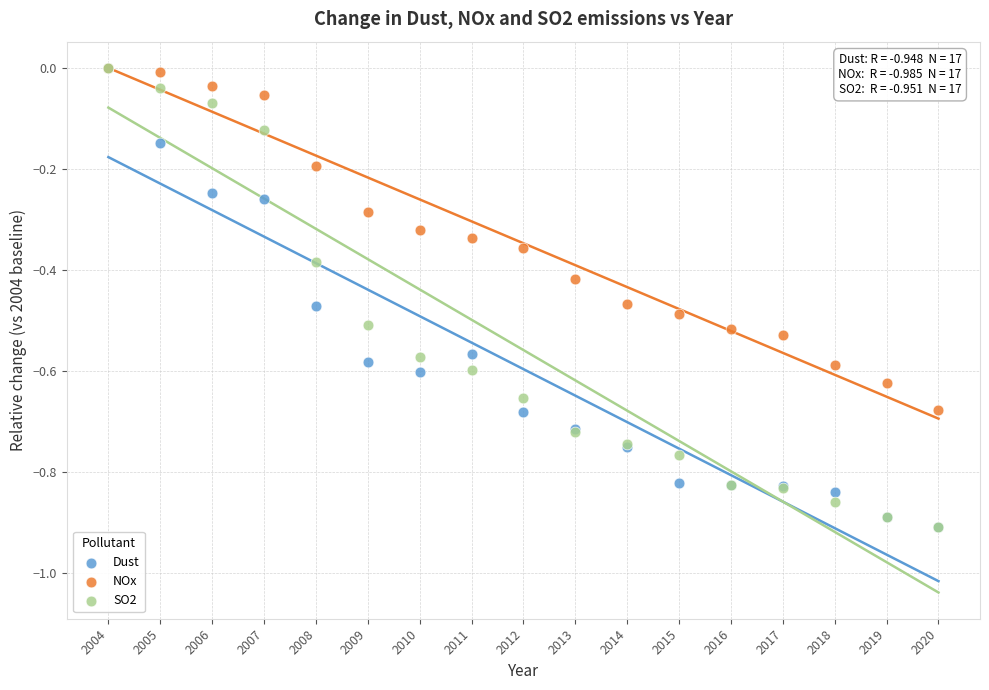

What are all the series names shown in the legend?

Dust, NOx, SO2